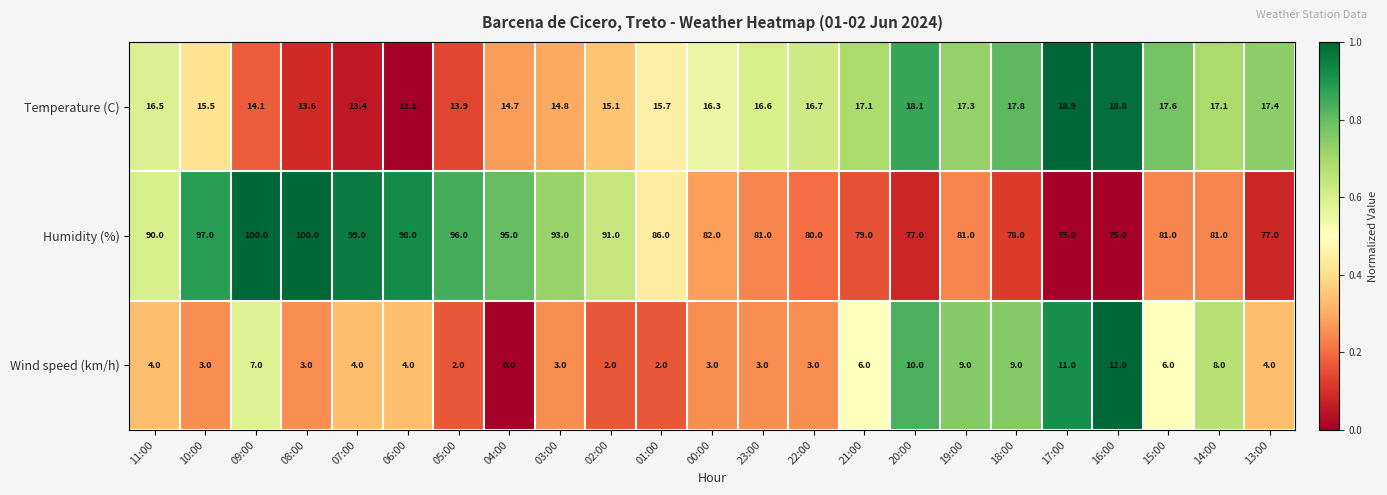

Which series has the largest range (max minus min)?

Humidity (%)